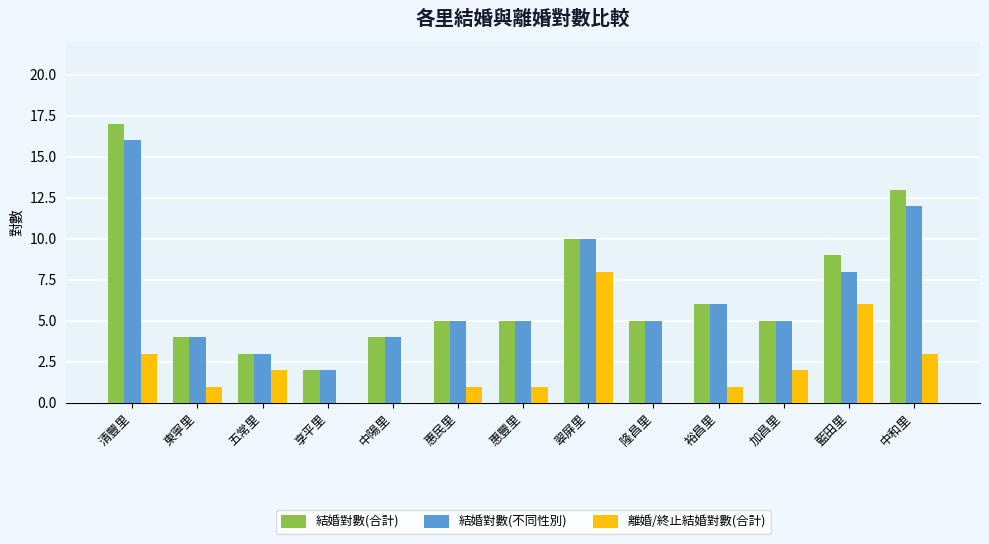

True or false: 結婚對數(合計) has a value of 2 at 五常里.

False